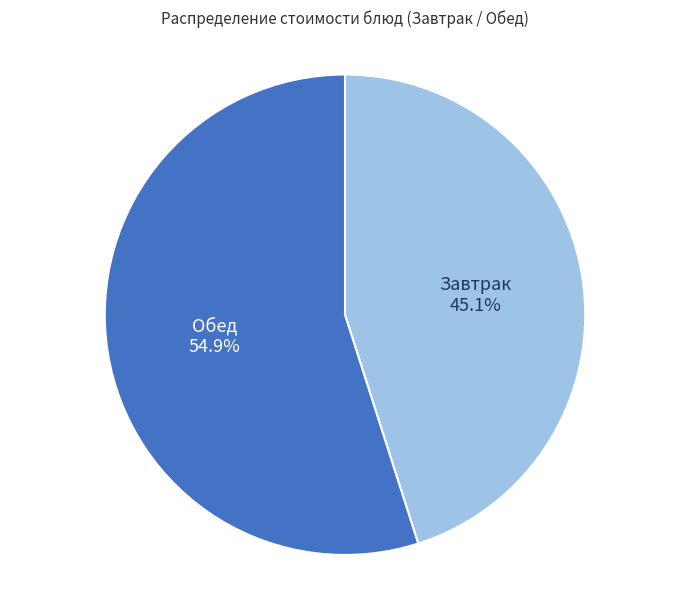

Rank the categories by value from highest to lowest.

Обед, Завтрак